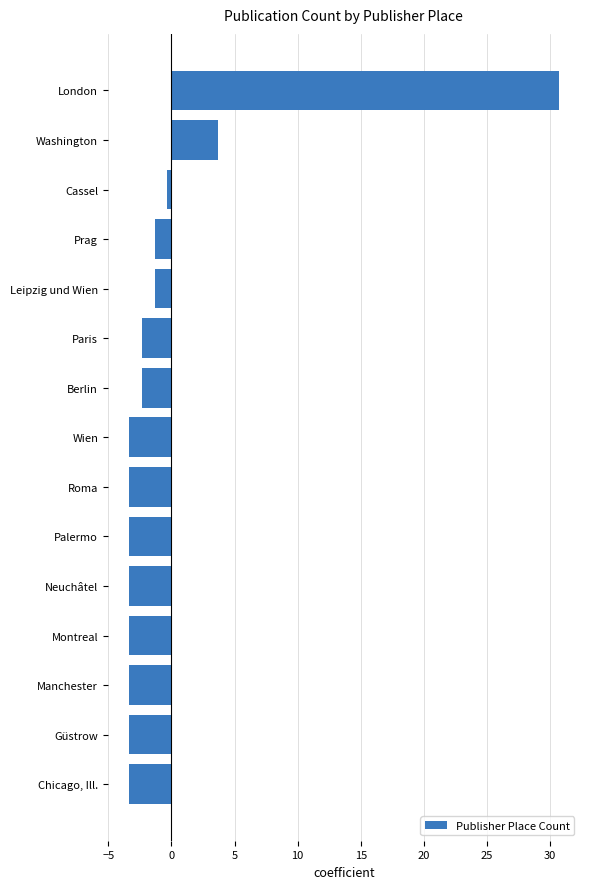

What is the maximum value shown in the chart?

30.7